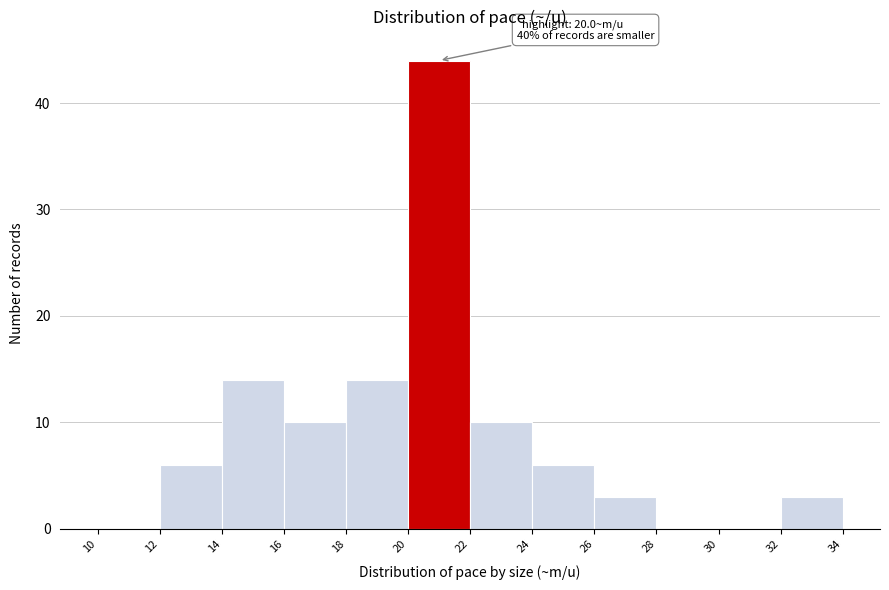

Which range on the x-axis has the tallest bar?

20 to 22